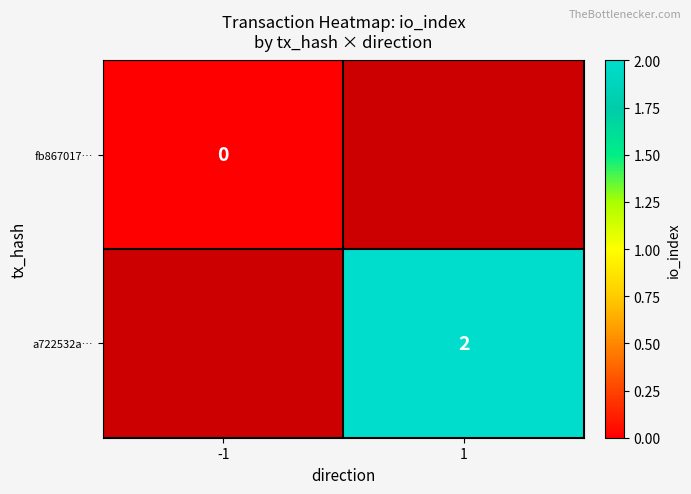

Is the value of fb867017… at -1 greater than the value of a722532a… at 1?

No